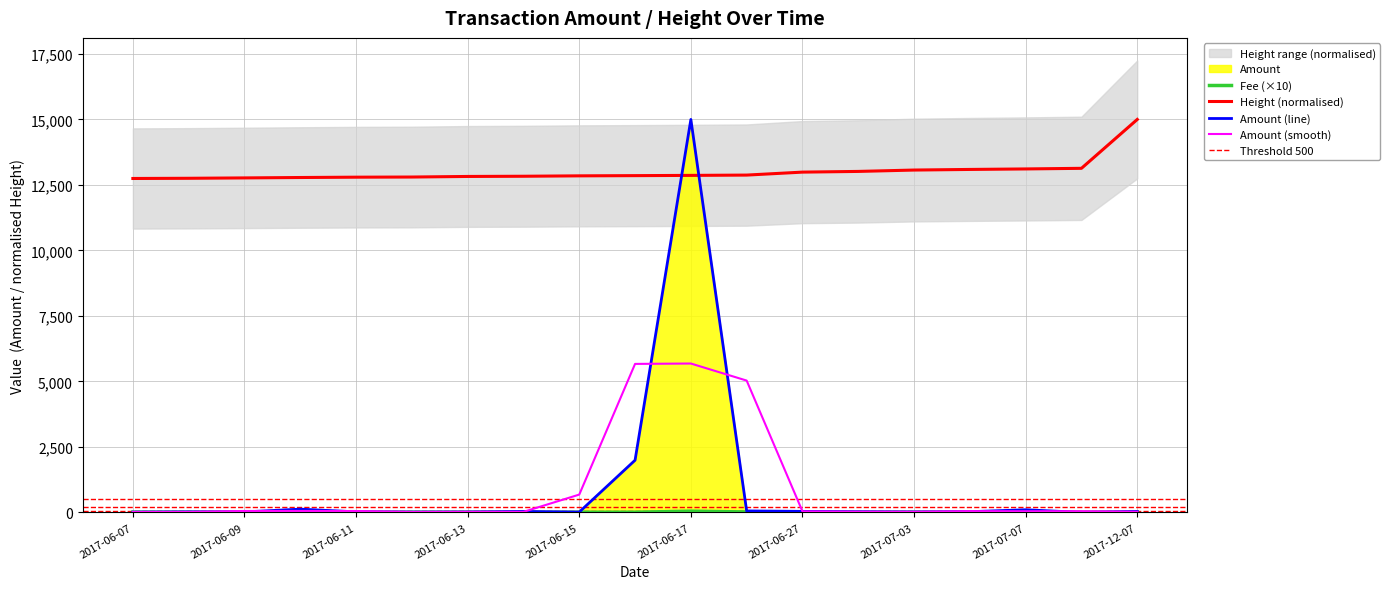

Reading left to right, list all the values displayed in this chart.

Amount: 15.8	23.1	22.0	128.8	25.4	16.0	19.0	38.8	16.6	1995.5	15000.0	60.0	43.4	28.6	20.1	30.9	105.0	5.0	40.0
Fee: 10.0	10.0	10.0	10.0	10.0	10.0	10.0	10.0	10.0	10.0	50.0	20.0	10.0	10.0	10.0	10.0	30.0	10.0	10.0
Height: 12746.9	12754.6	12768.8	12784.2	12796.6	12802.3	12824.5	12832.2	12847.6	12855.6	12865.1	12876.7	12989.8	13016.6	13068.7	13092.1	13111.3	13134.8	15000.0